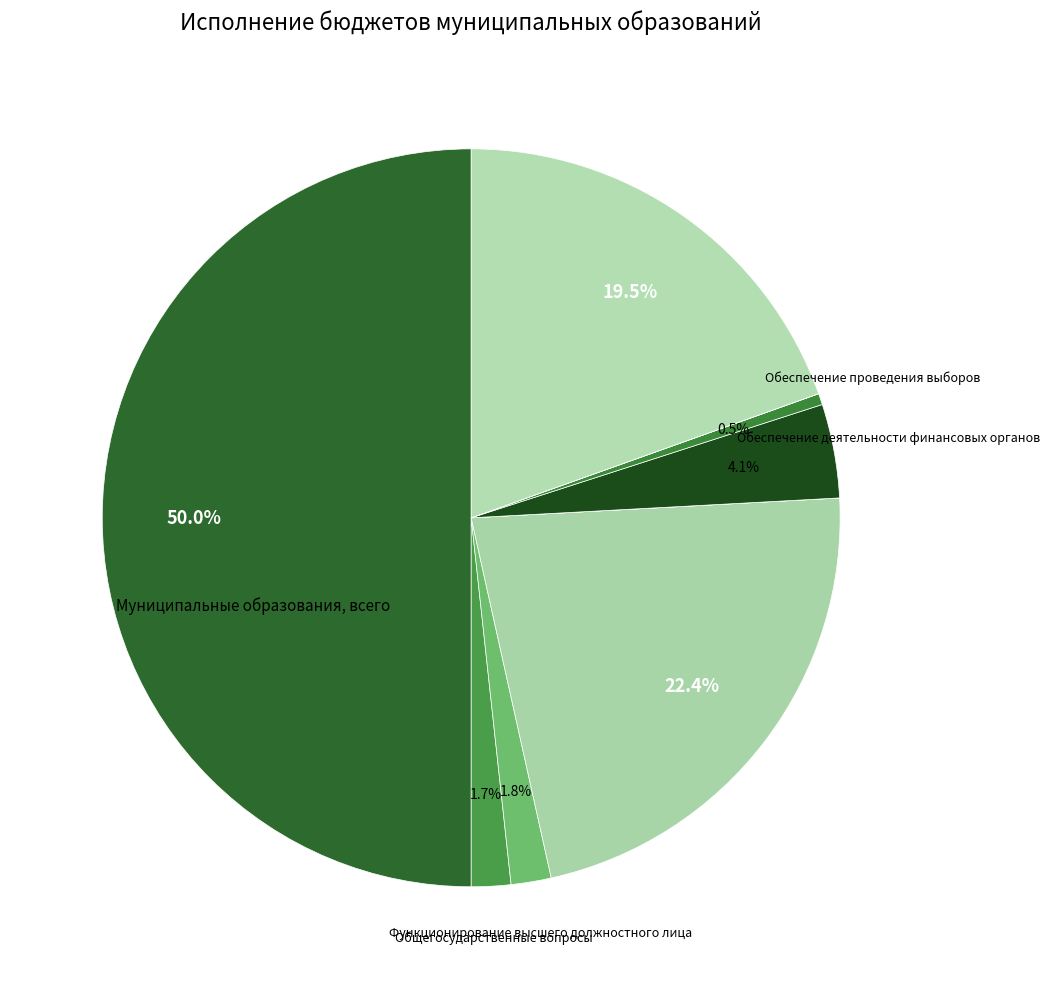

To the nearest percent, what is the difference between the largest and smallest slice percentages?

50%